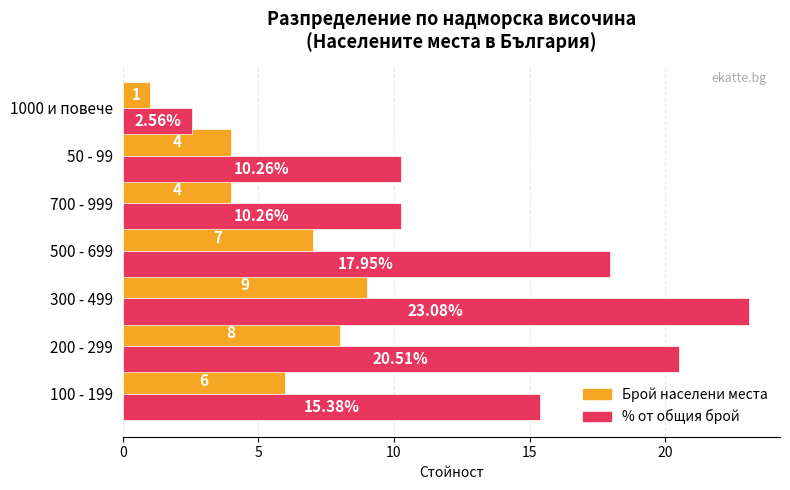

At which category does the chart reach its minimum across all series?

1000 и повече